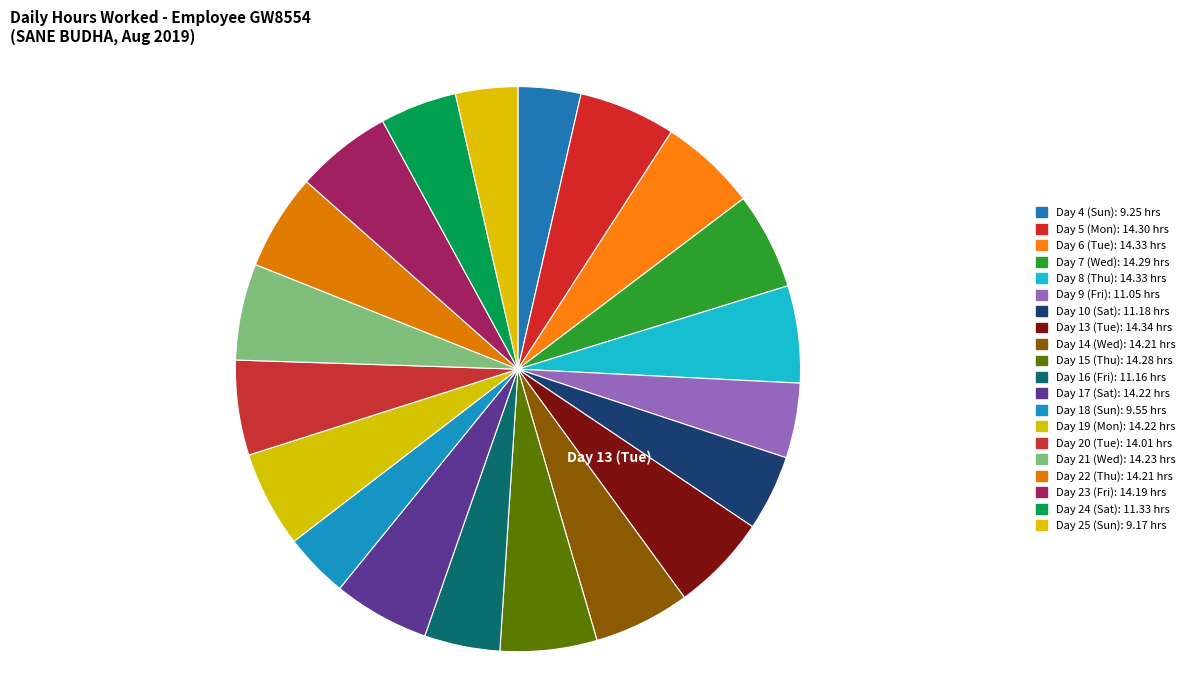

Rank the categories by value from lowest to highest.

Day 25 (Sun), Day 4 (Sun), Day 18 (Sun), Day 9 (Fri), Day 16 (Fri), Day 10 (Sat), Day 24 (Sat), Day 20 (Tue), Day 23 (Fri), Day 14 (Wed), Day 22 (Thu), Day 17 (Sat), Day 19 (Mon), Day 21 (Wed), Day 15 (Thu), Day 7 (Wed), Day 5 (Mon), Day 6 (Tue), Day 8 (Thu), Day 13 (Tue)